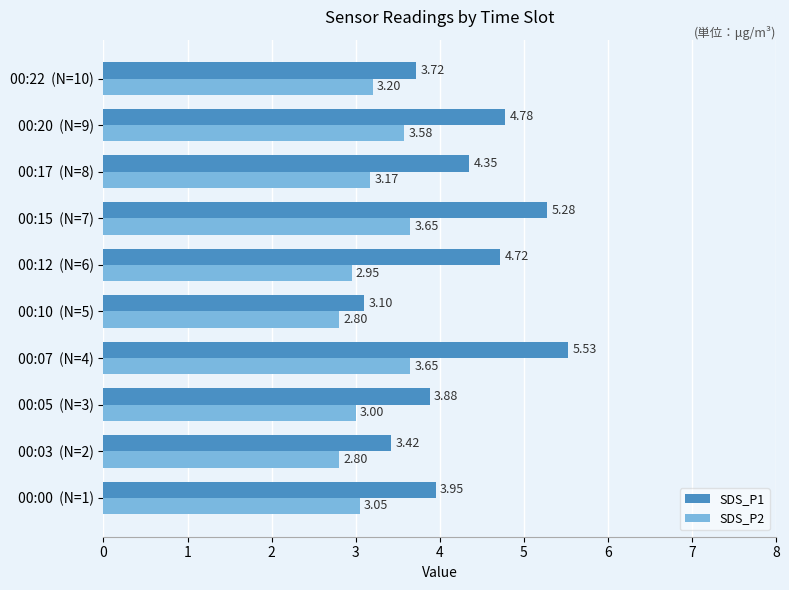

Rank the series by their maximum value, from lowest to highest.

SDS_P2, SDS_P1